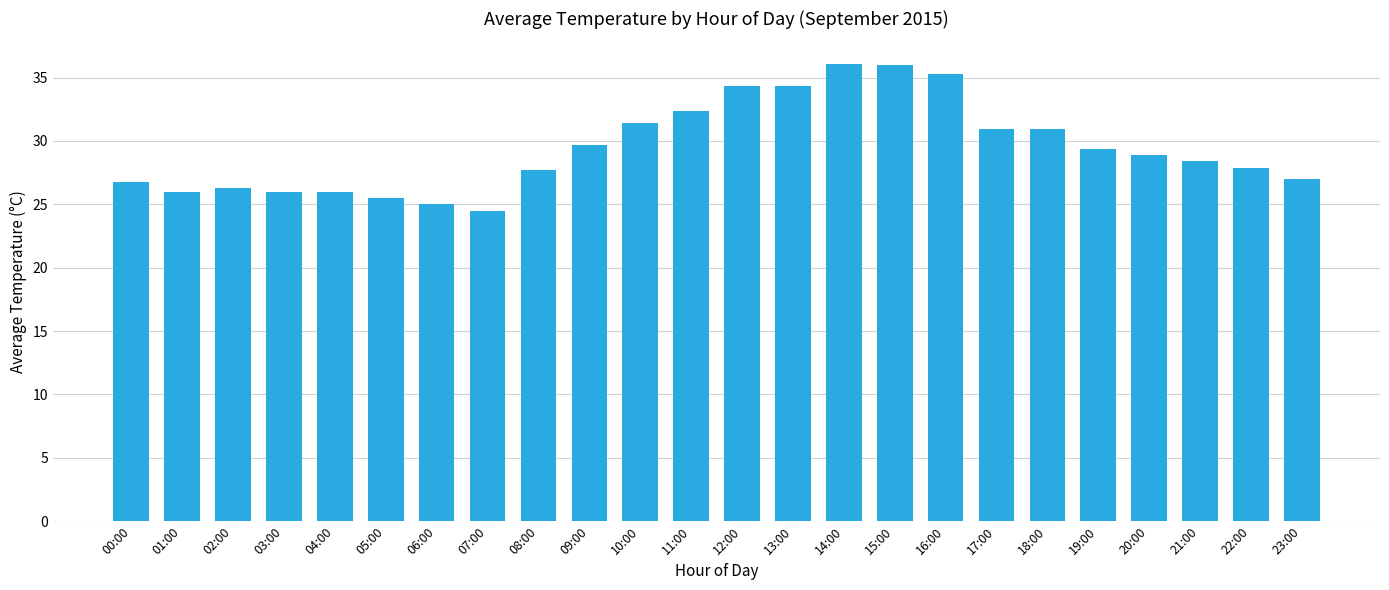

The chart shows a value of 27.7 at 08:00. True or false?

True